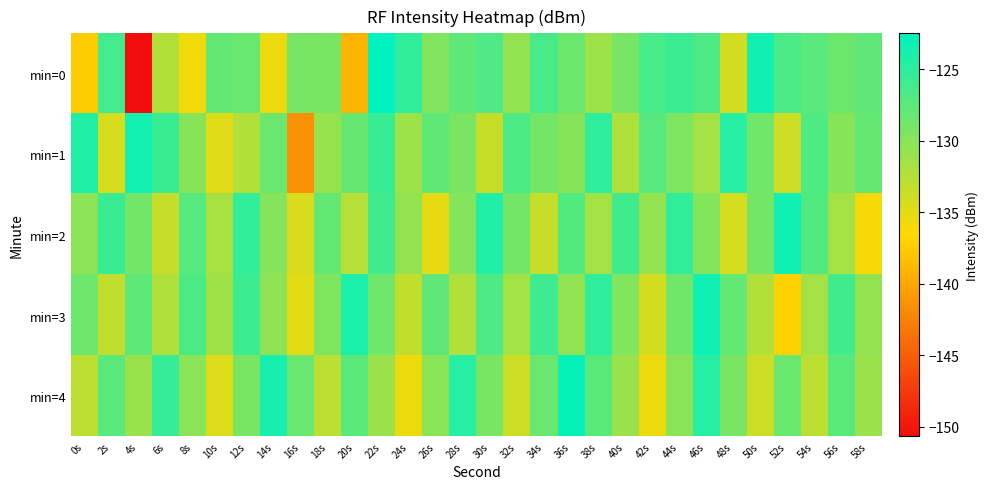

What is the total value across all series at 18s?

-650.6